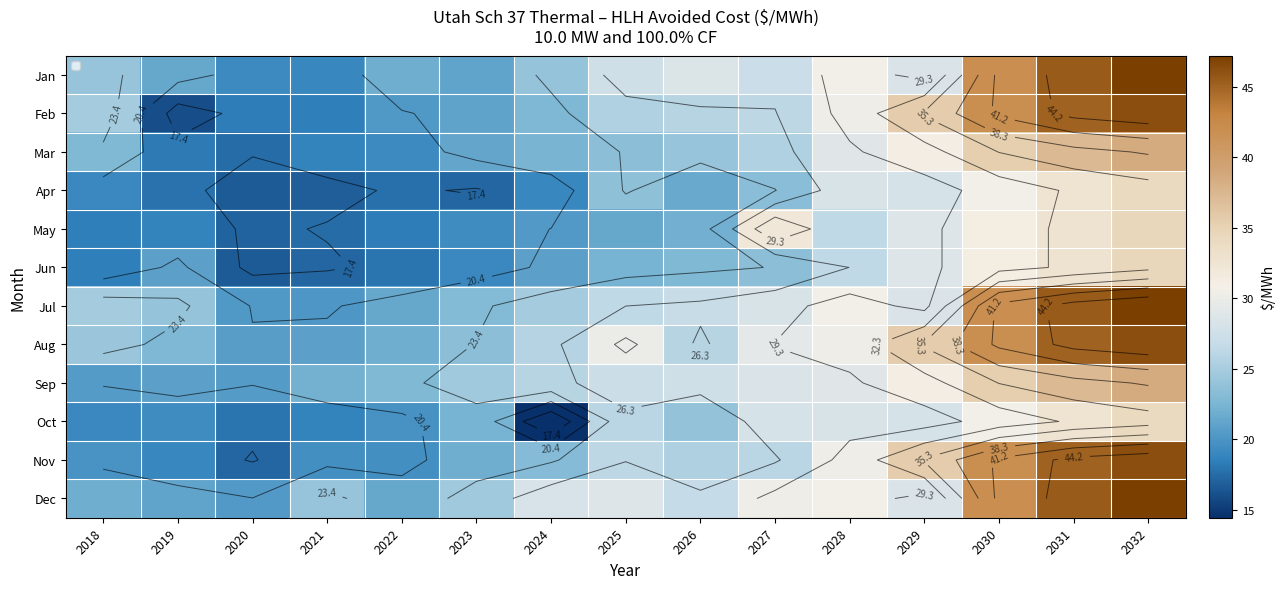

Between 2022 and 2032, which is larger?

2032